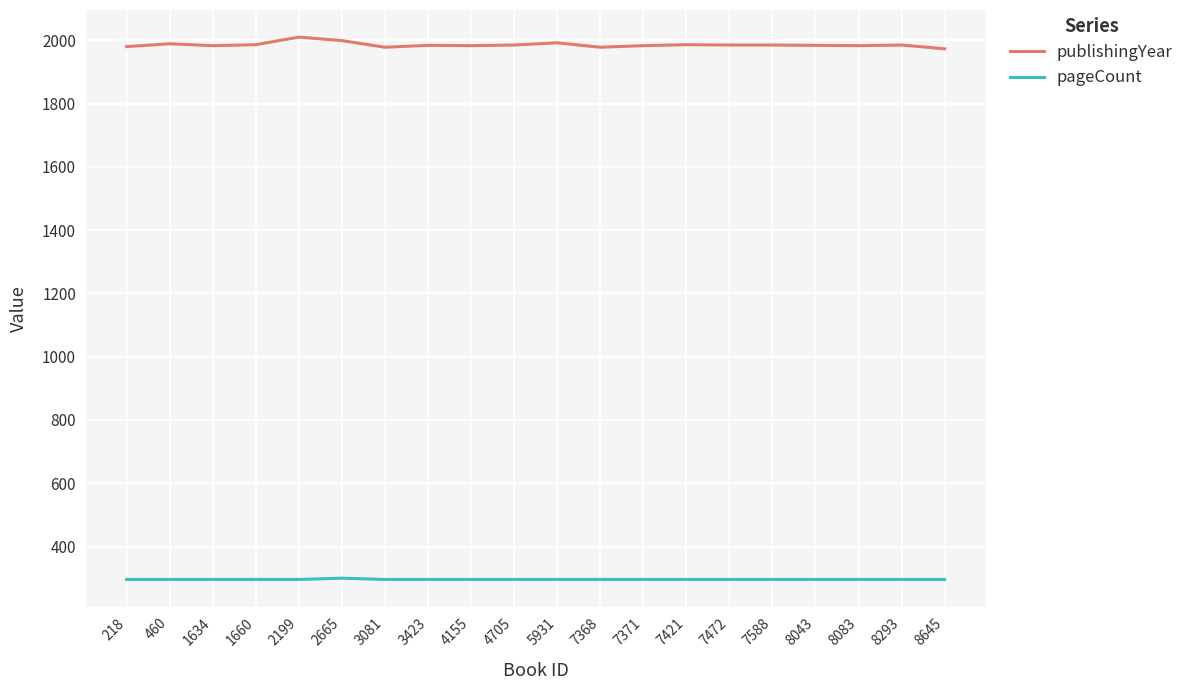

Rank the series by their maximum value, from lowest to highest.

pageCount, publishingYear